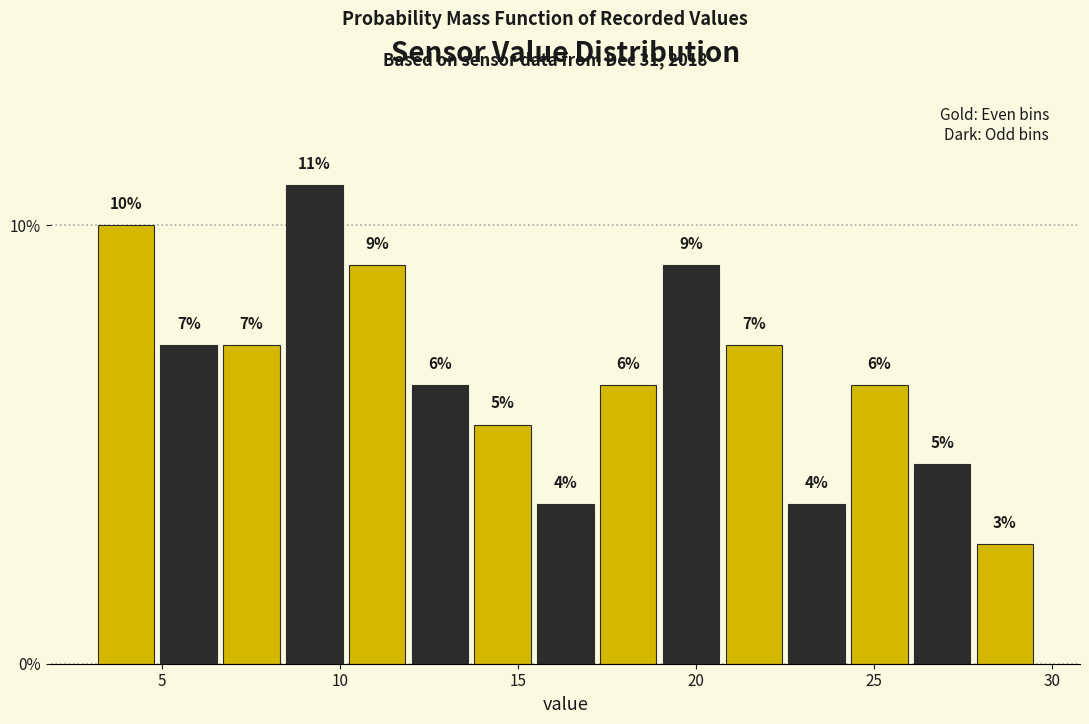

Read against the x-axis, roughly where is the centre of the tallest bar?

9.5